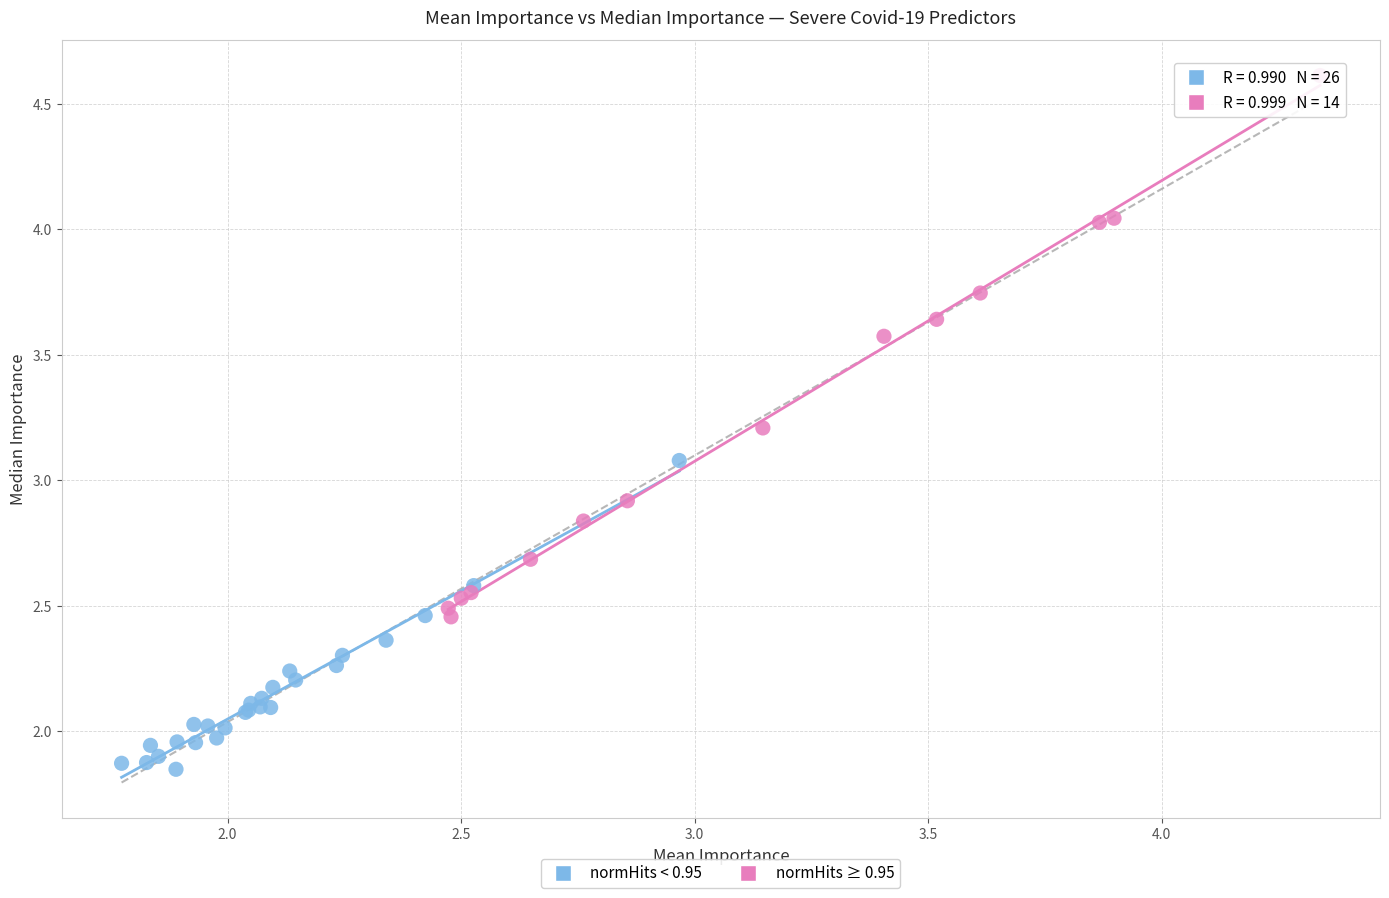

Which series has the widest spread of Y values?

normHits ≥ 0.95